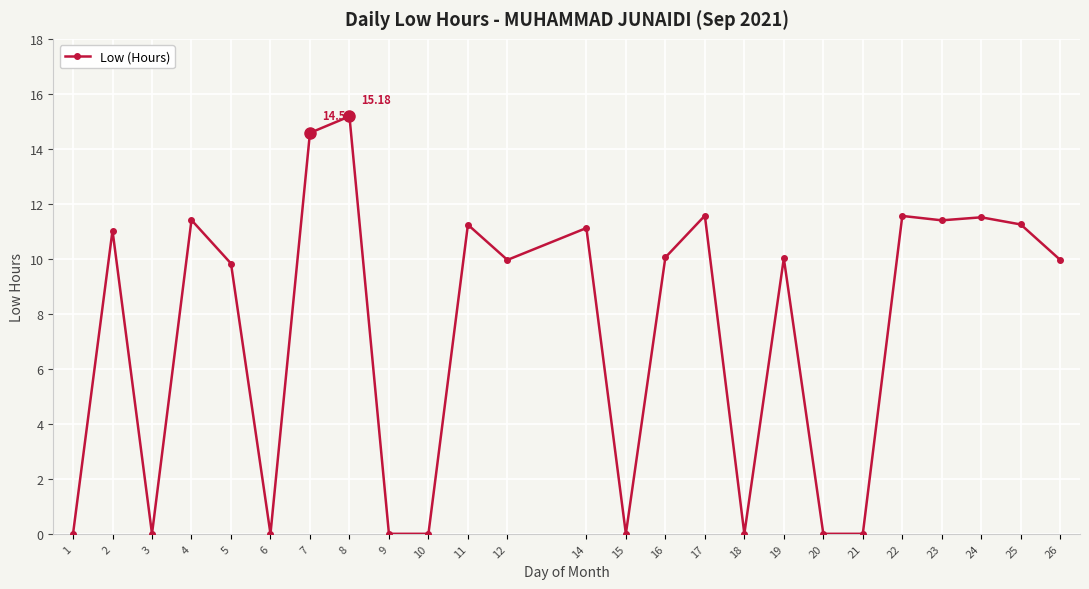

Which has a higher value, 22 or 1?

22